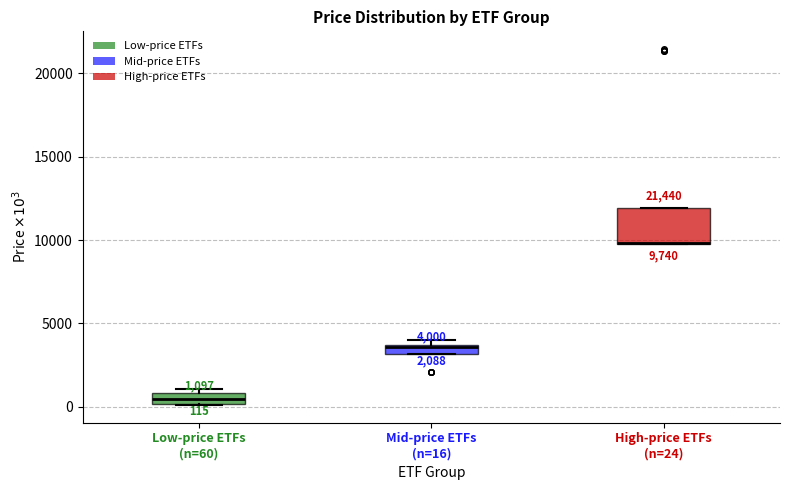

Comparing the boxes themselves (not the whiskers), which one is the tallest?

High-price ETFs (n=24)